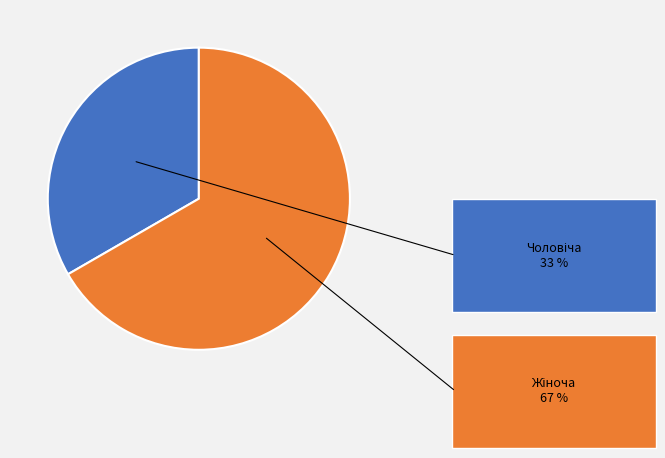

Is there a majority slice in this chart?

Yes